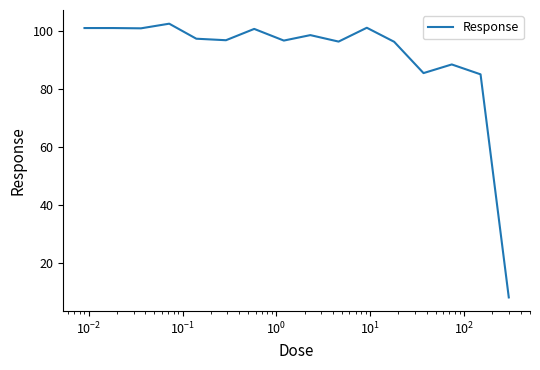

What is the greatest value displayed?

102.6